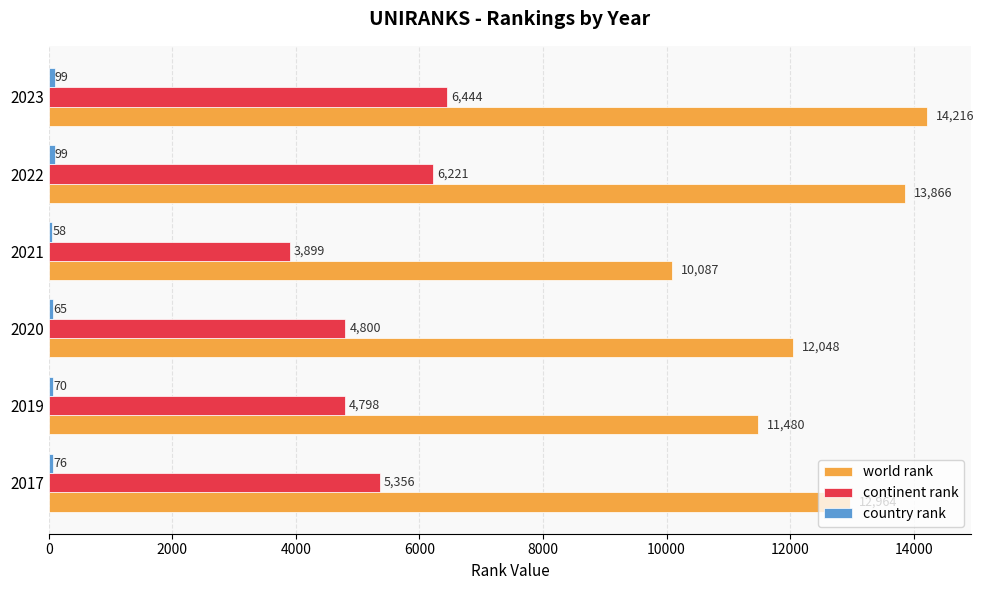

Which series has the largest range (max minus min)?

world rank